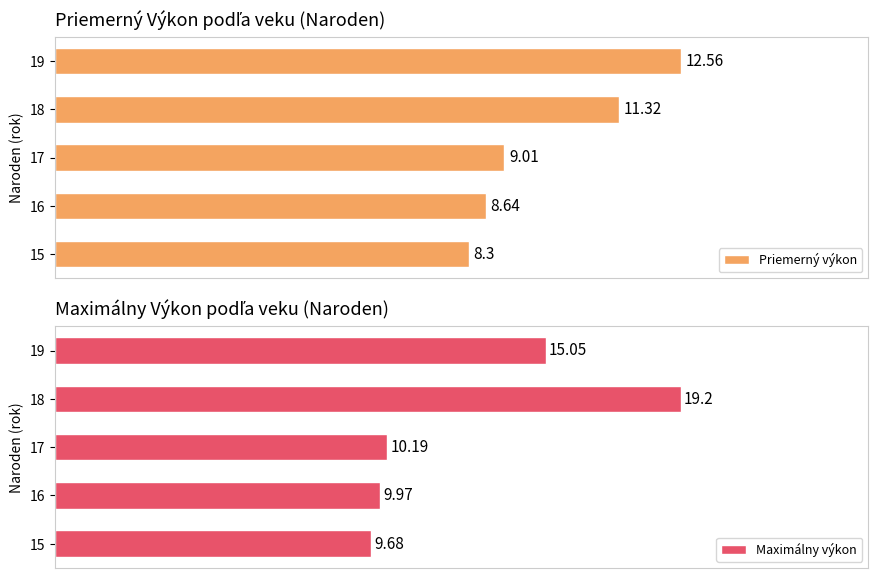

The Priemerný výkon series shows 21.4 at 19. True or false?

False